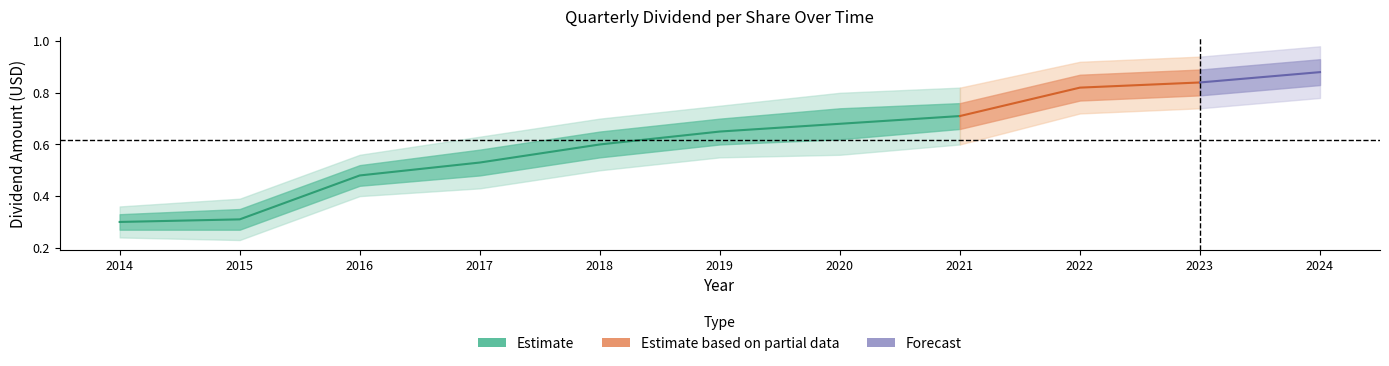

Rank the categories by upper_band value from highest to lowest.

2024, 2023, 2022, 2021, 2020, 2019, 2018, 2017, 2016, 2015, 2014